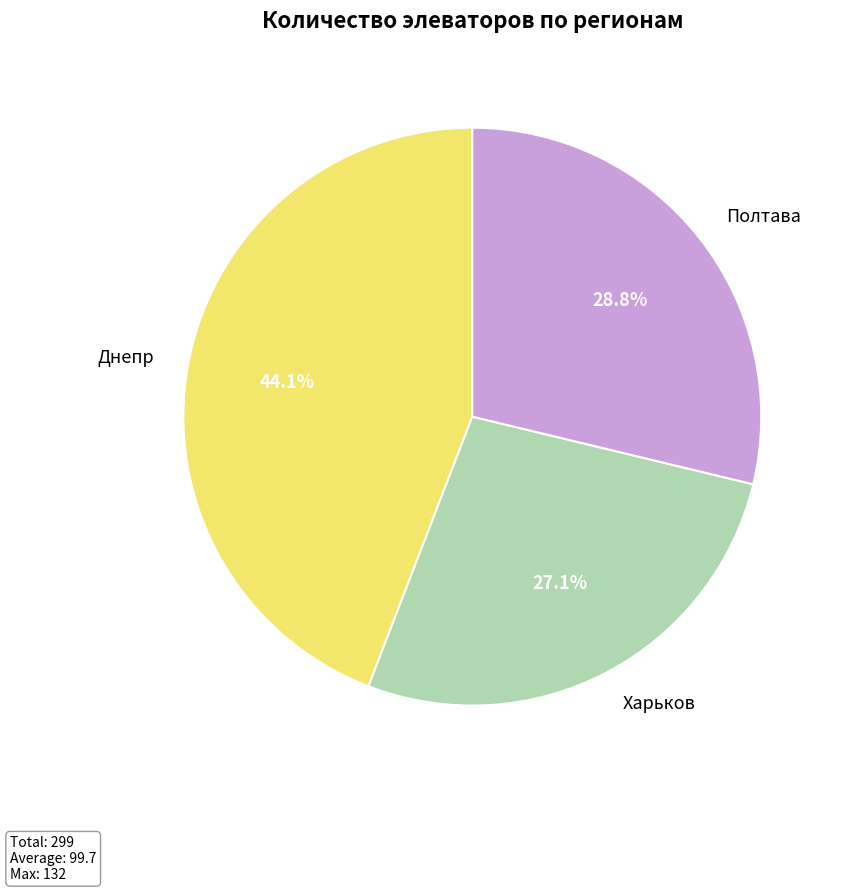

Is it true that Полтава is 29% of the pie?

True